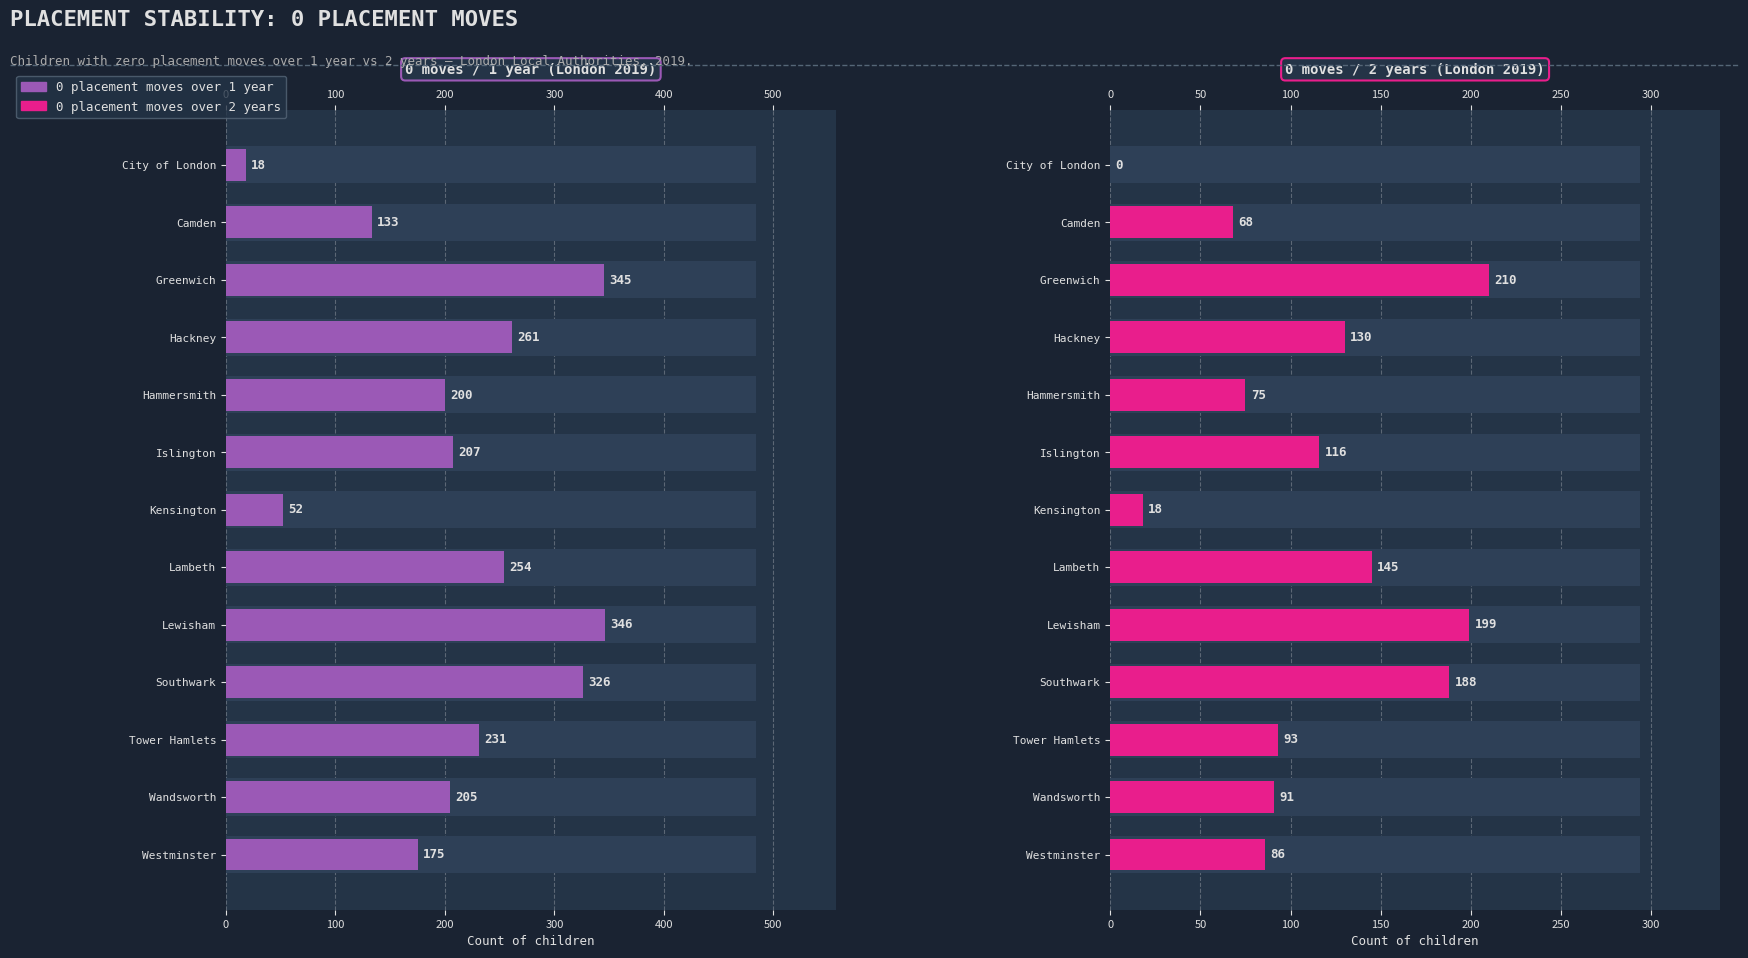

True or false: 0 placement moves over 1 year has a value of 83 at Kensington.

False